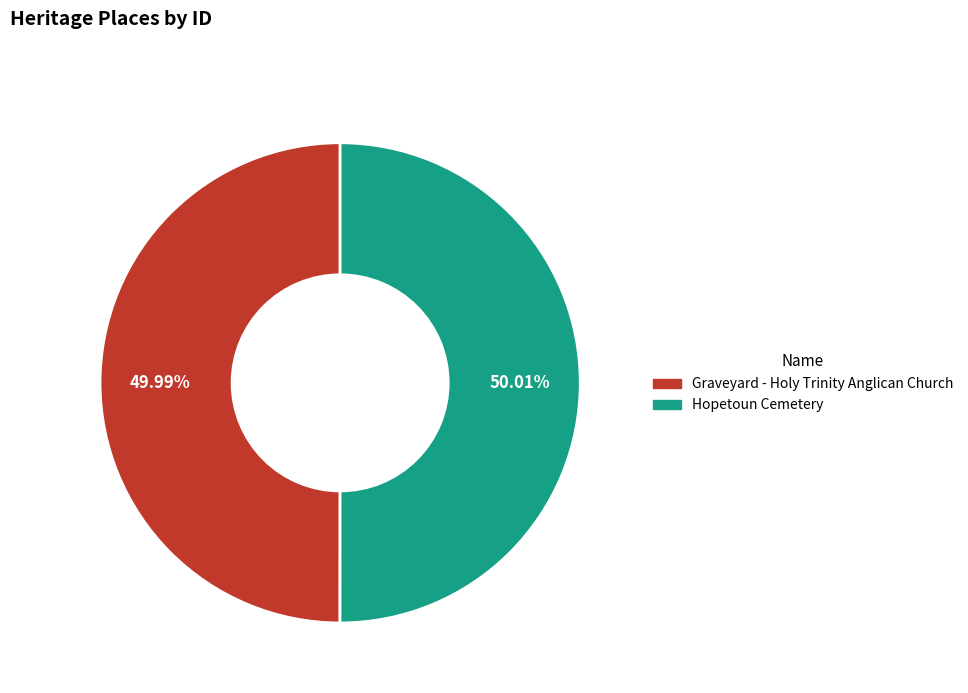

Approximately how many times larger is the value at Hopetoun Cemetery compared to Graveyard - Holy Trinity Anglican Church?

1.0